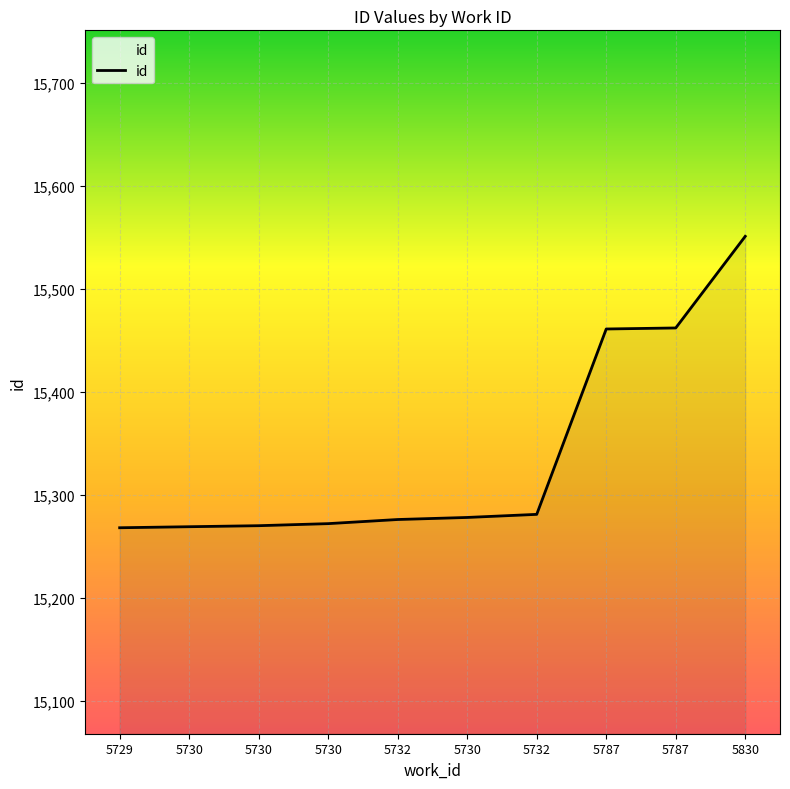

How many lines are shown in the chart?

1